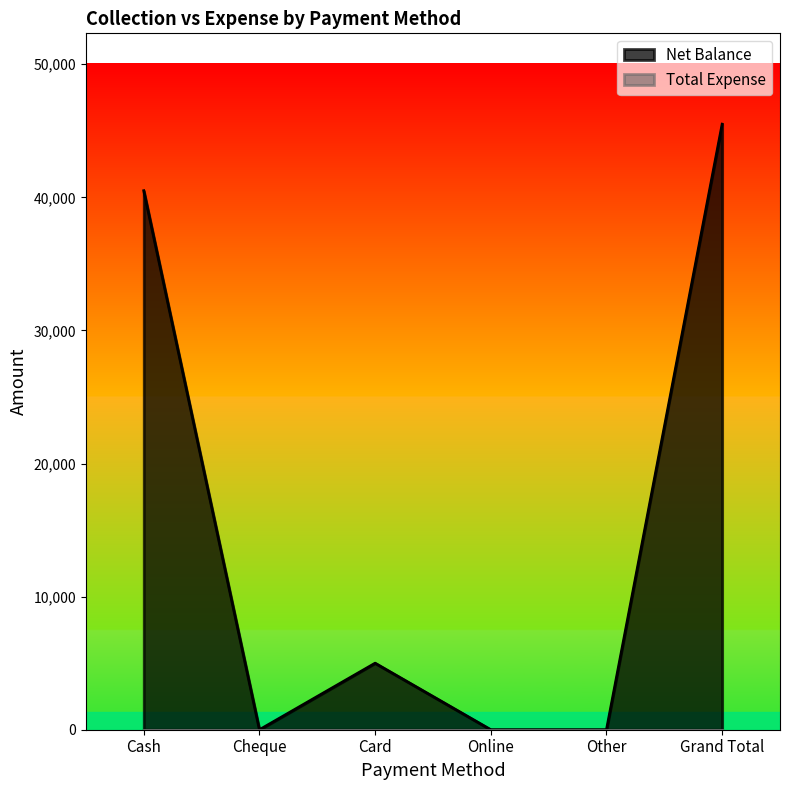

How many lines are shown in the chart?

2